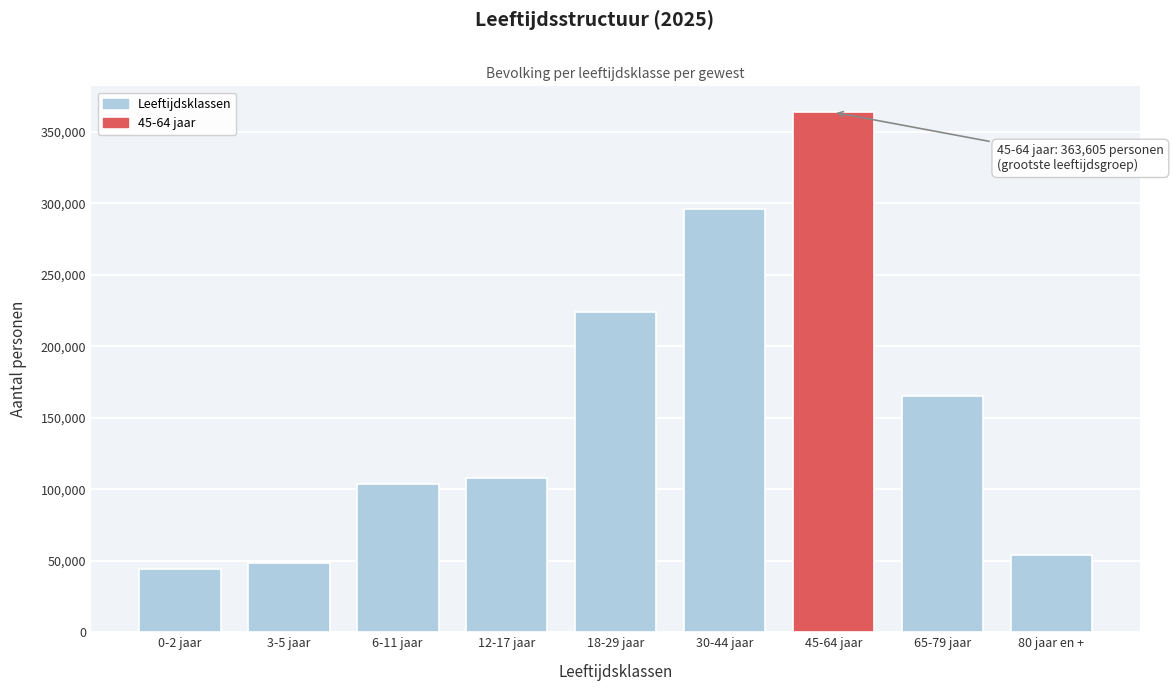

Reading left to right, transcribe all the data shown in this chart.

0-2 jaar=44063	3-5 jaar=48224	6-11 jaar=103596	12-17 jaar=107546	18-29 jaar=224114	30-44 jaar=295714	45-64 jaar=363605	65-79 jaar=165160	80 jaar en +=53753